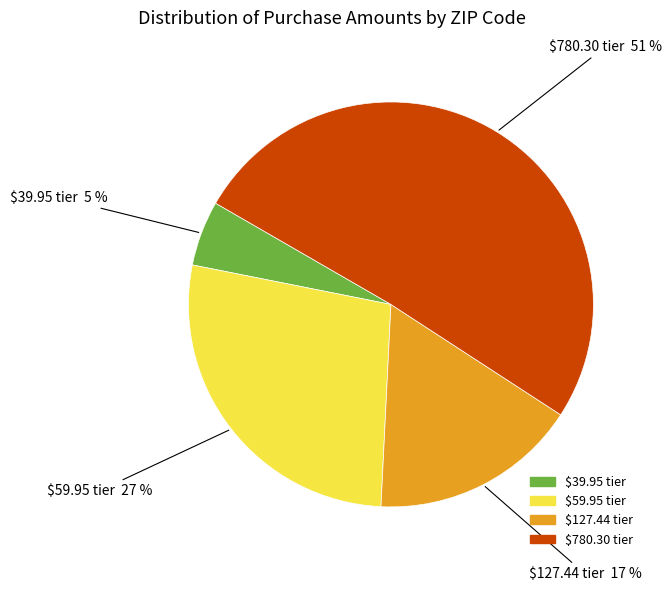

To the nearest percent, what is the average slice percentage?

25%